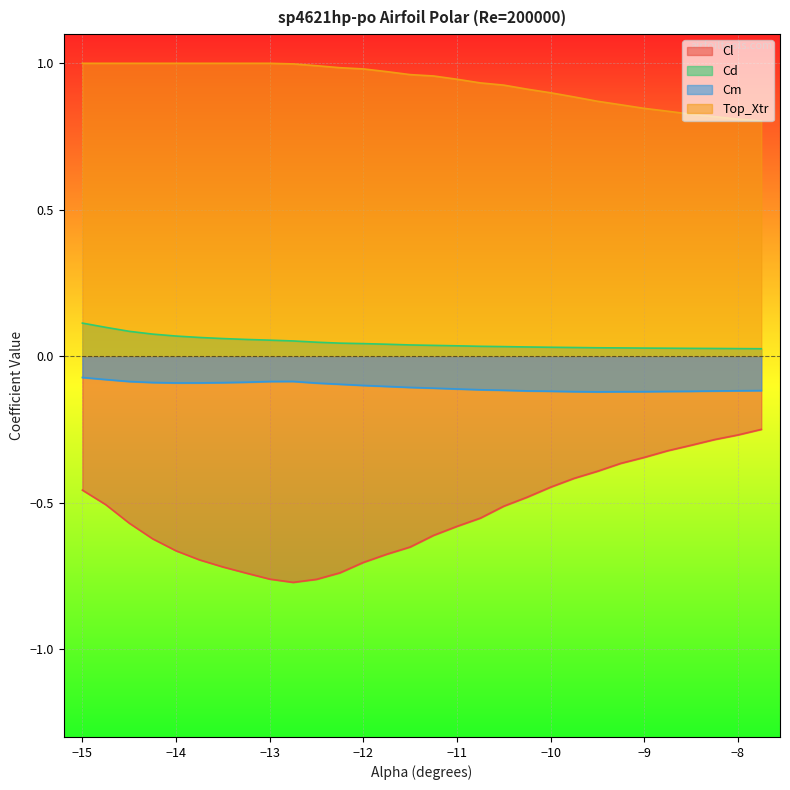

Reading left to right, list all the values displayed in this chart.

Cl: -15.0=-0.5	-14.75=-0.5	-14.5=-0.6	-14.25=-0.6	-14.0=-0.7	-13.75=-0.7	-13.5=-0.7	-13.25=-0.7	-13.0=-0.8	-12.75=-0.8	-12.5=-0.8	-12.25=-0.7	-12.0=-0.7	-11.75=-0.7	-11.5=-0.7	-11.25=-0.6	-11.0=-0.6	-10.75=-0.6	-10.5=-0.5	-10.25=-0.5	-10.0=-0.4	-9.75=-0.4	-9.5=-0.4	-9.25=-0.4	-9.0=-0.3	-8.75=-0.3	-8.5=-0.3	-8.25=-0.3	-8.0=-0.3	-7.75=-0.2
Cd: -15.0=0.1	-14.75=0.1	-14.5=0.1	-14.25=0.1	-14.0=0.1	-13.75=0.1	-13.5=0.1	-13.25=0.1	-13.0=0.1	-12.75=0.1	-12.5=0.0	-12.25=0.0	-12.0=0.0	-11.75=0.0	-11.5=0.0	-11.25=0.0	-11.0=0.0	-10.75=0.0	-10.5=0.0	-10.25=0.0	-10.0=0.0	-9.75=0.0	-9.5=0.0	-9.25=0.0	-9.0=0.0	-8.75=0.0	-8.5=0.0	-8.25=0.0	-8.0=0.0	-7.75=0.0
Cm: -15.0=-0.1	-14.75=-0.1	-14.5=-0.1	-14.25=-0.1	-14.0=-0.1	-13.75=-0.1	-13.5=-0.1	-13.25=-0.1	-13.0=-0.1	-12.75=-0.1	-12.5=-0.1	-12.25=-0.1	-12.0=-0.1	-11.75=-0.1	-11.5=-0.1	-11.25=-0.1	-11.0=-0.1	-10.75=-0.1	-10.5=-0.1	-10.25=-0.1	-10.0=-0.1	-9.75=-0.1	-9.5=-0.1	-9.25=-0.1	-9.0=-0.1	-8.75=-0.1	-8.5=-0.1	-8.25=-0.1	-8.0=-0.1	-7.75=-0.1
Top_Xtr: -15.0=1.0	-14.75=1.0	-14.5=1.0	-14.25=1.0	-14.0=1.0	-13.75=1.0	-13.5=1.0	-13.25=1.0	-13.0=1.0	-12.75=1.0	-12.5=1.0	-12.25=1.0	-12.0=1.0	-11.75=1.0	-11.5=1.0	-11.25=1.0	-11.0=0.9	-10.75=0.9	-10.5=0.9	-10.25=0.9	-10.0=0.9	-9.75=0.9	-9.5=0.9	-9.25=0.9	-9.0=0.8	-8.75=0.8	-8.5=0.8	-8.25=0.8	-8.0=0.8	-7.75=0.8